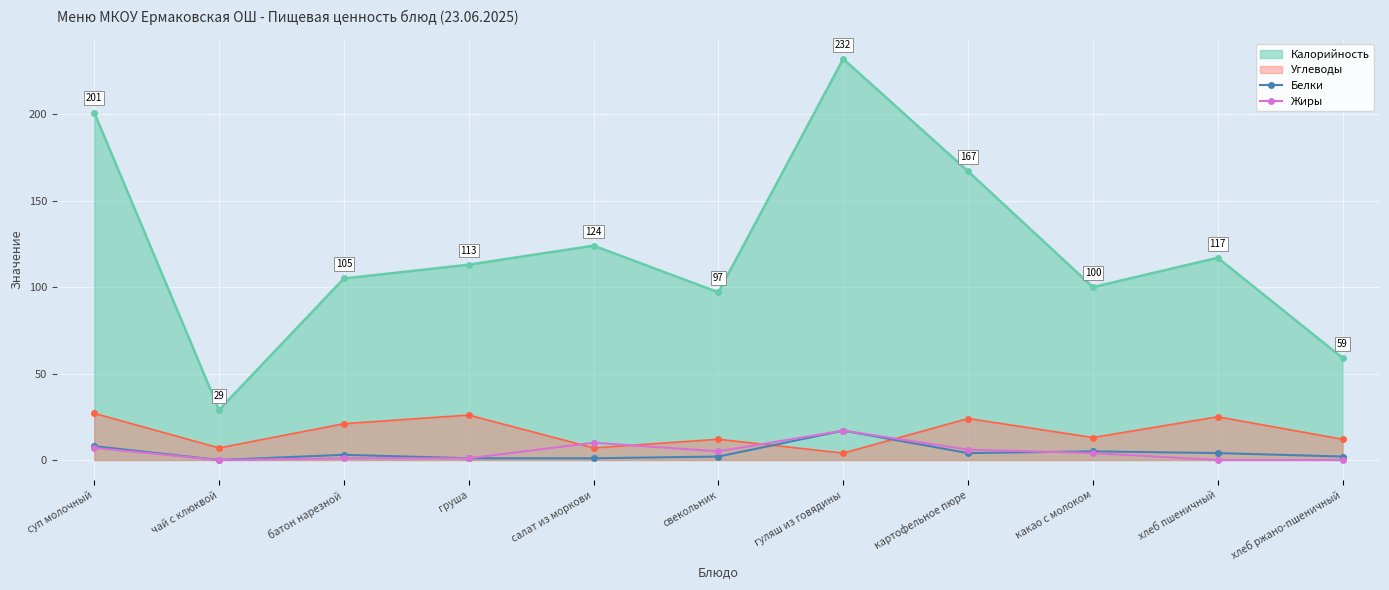

The value of Белки at чай с клюквой is 0. True or false?

True